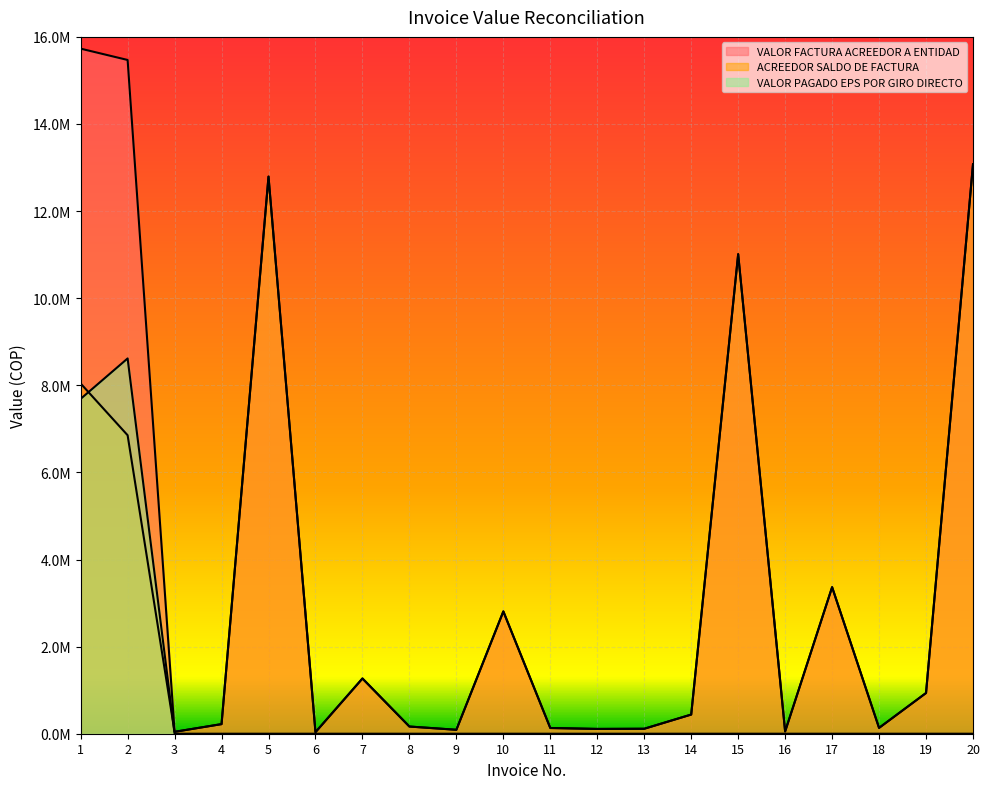

Reading left to right, list all the values displayed in this chart.

VALOR FACTURA ACREEDOR A ENTIDAD: 15730000	15470000	43800	220400	12792000	35000	1268400	165000	90400	2808000	131400	110000	114000	440000	11011000	51800	3364900	134000	935000	13074800
ACREEDOR SALDO DE FACTURA: 8041246	6853196	43800	220400	12792000	35000	1268400	165000	90400	2808000	131400	110000	114000	440000	11011000	51800	3364900	134000	935000	13074800
VALOR PAGADO EPS POR GIRO DIRECTO: 7688754	8616804	0	0	0	0	0	0	0	0	0	0	0	0	0	0	0	0	0	0